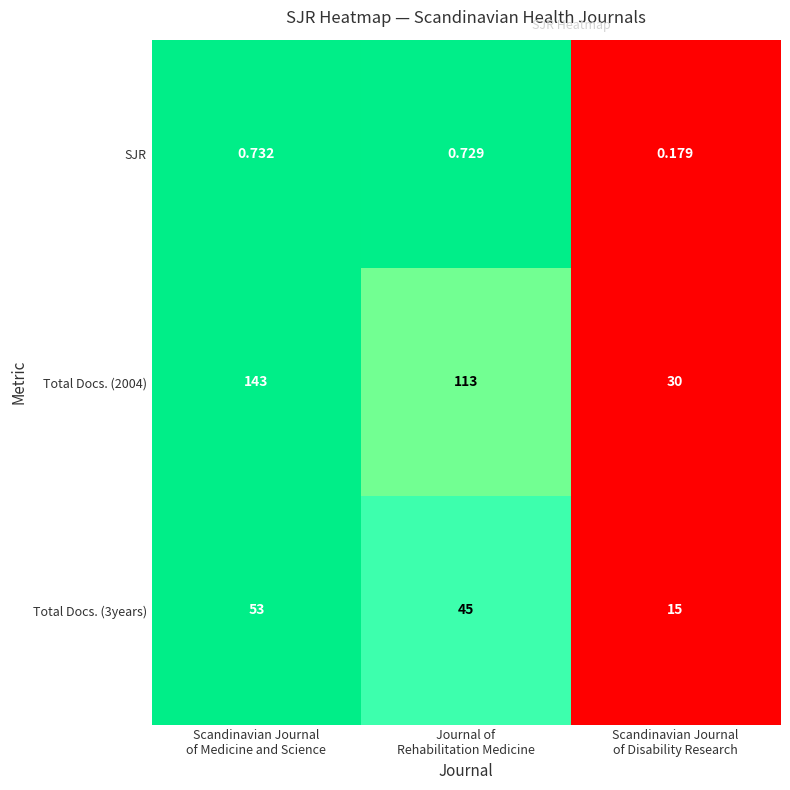

Rank the series at Journal of
Rehabilitation Medicine from highest to lowest value.

Total Docs. (2004), Total Docs. (3years), SJR